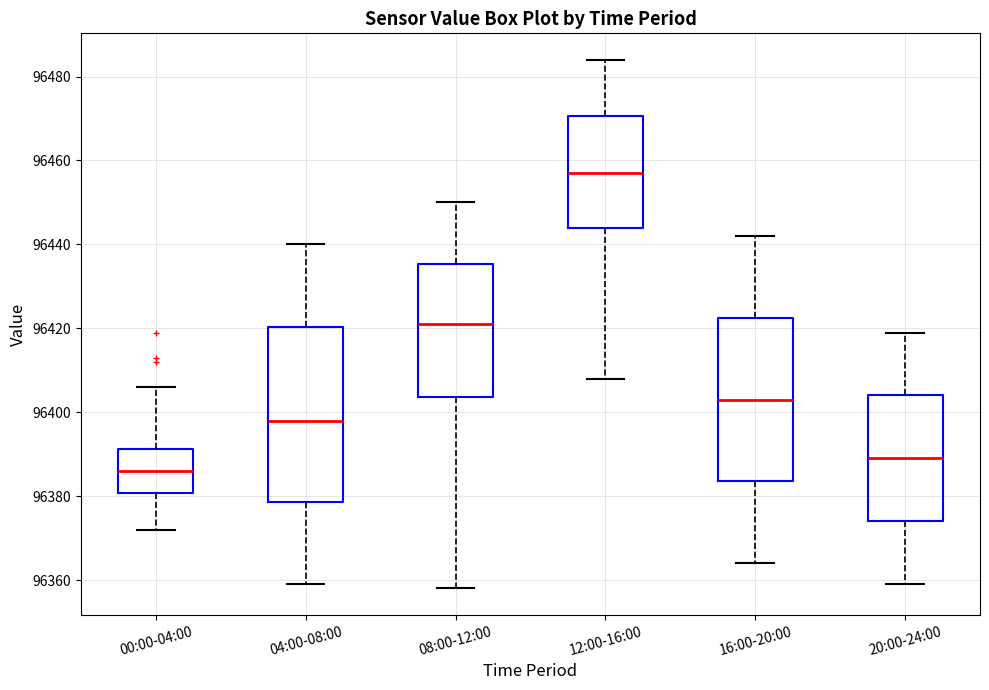

Where is the lower edge of the box for 00:00-04:00 on the y-axis? The values are not printed on the chart, so give them approximately, as read against the axis.

96380